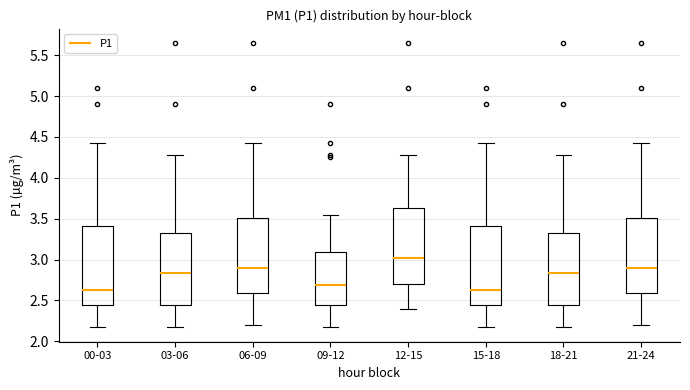

Where does the lower whisker of the box for 06-09 end on the y-axis? The values are not printed on the chart, so give them approximately, as read against the axis.

2.20